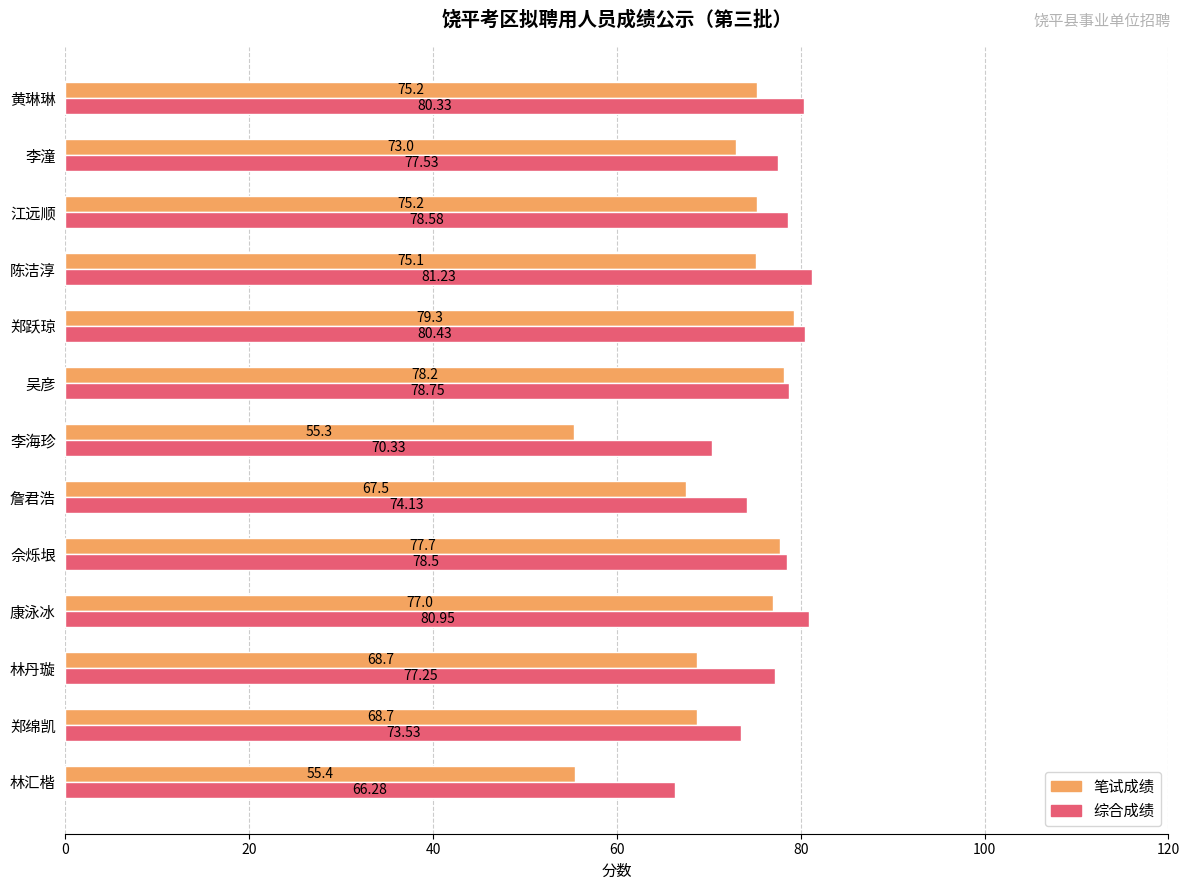

Rank the series by their average value, from highest to lowest.

综合成绩, 笔试成绩